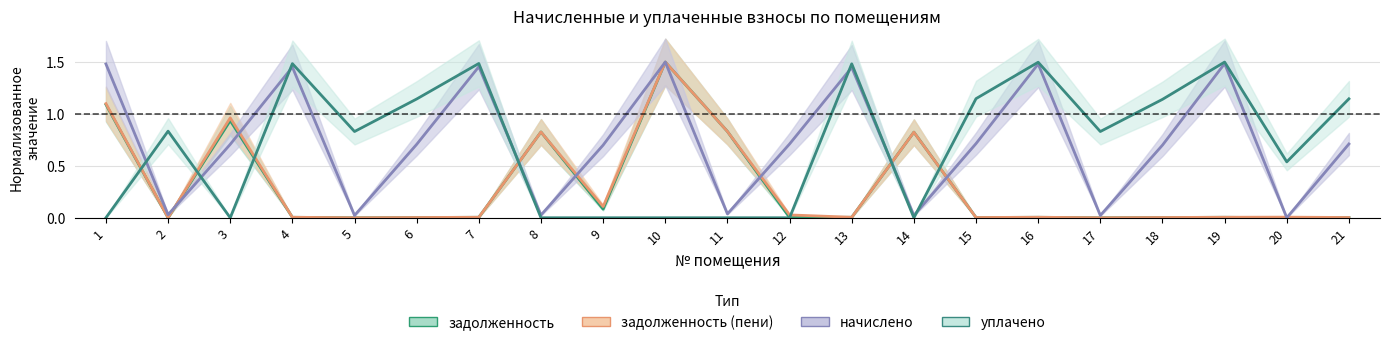

At which label does уплачено reach its minimum?

1